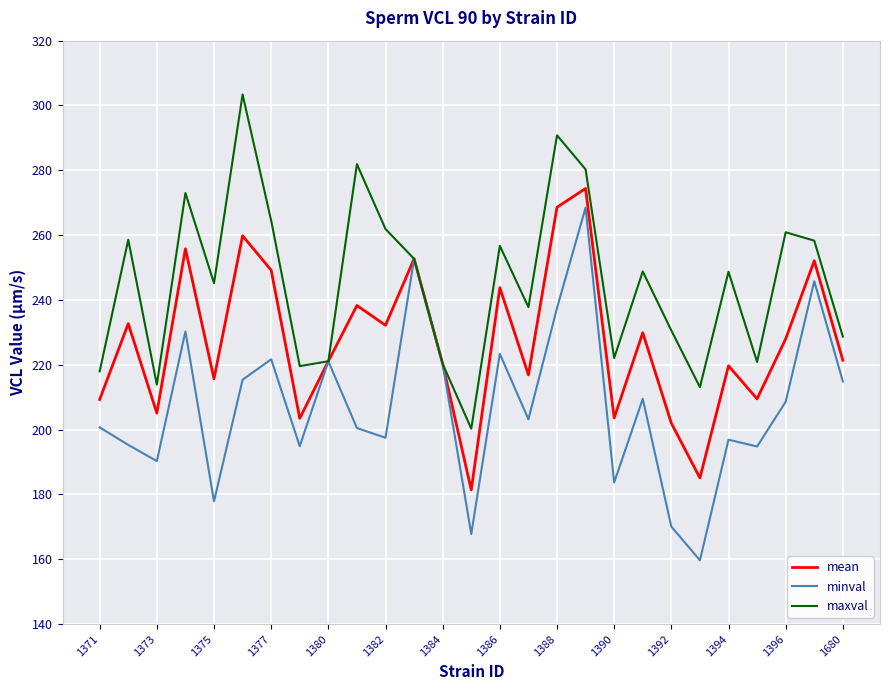

What is the smallest value displayed?

159.7